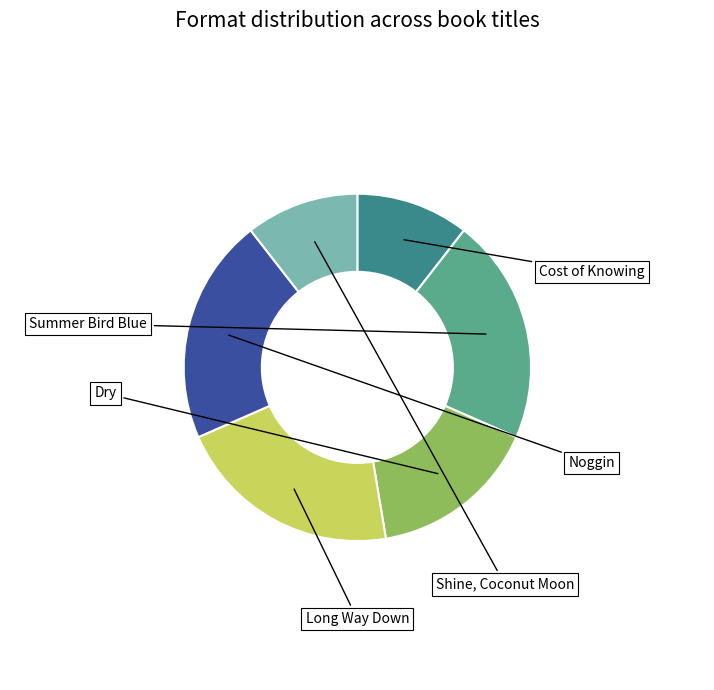

To the nearest percent, what is the average slice percentage?

17%